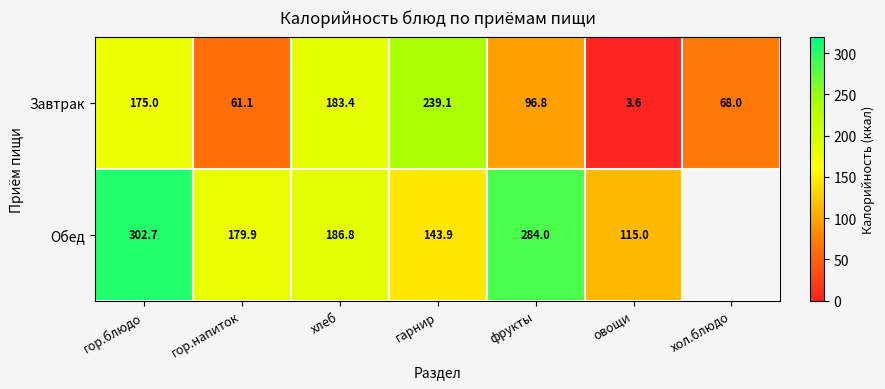

At which category is the sum across all series the highest?

гор.блюдо